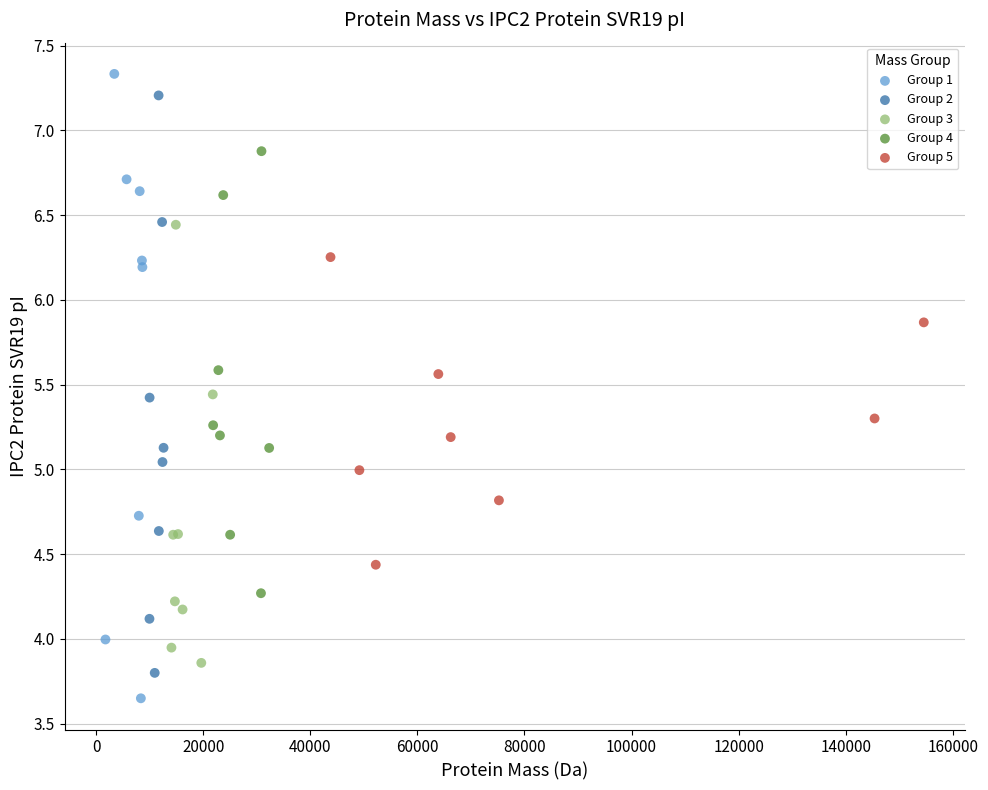

What are all the series names shown in the legend?

Group 1, Group 2, Group 3, Group 4, Group 5